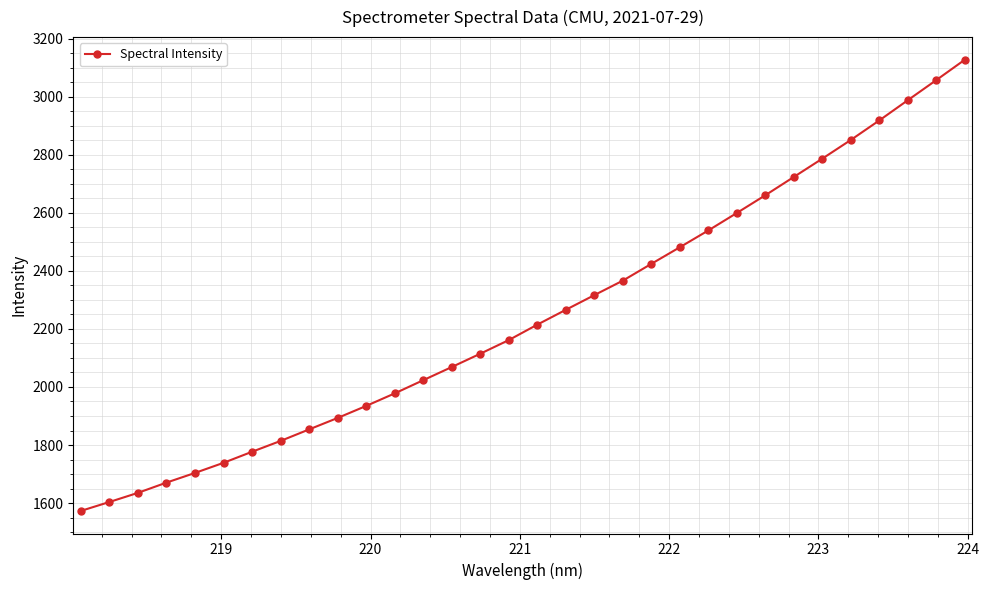

What is the value of the 13th point from the left?

2023.4